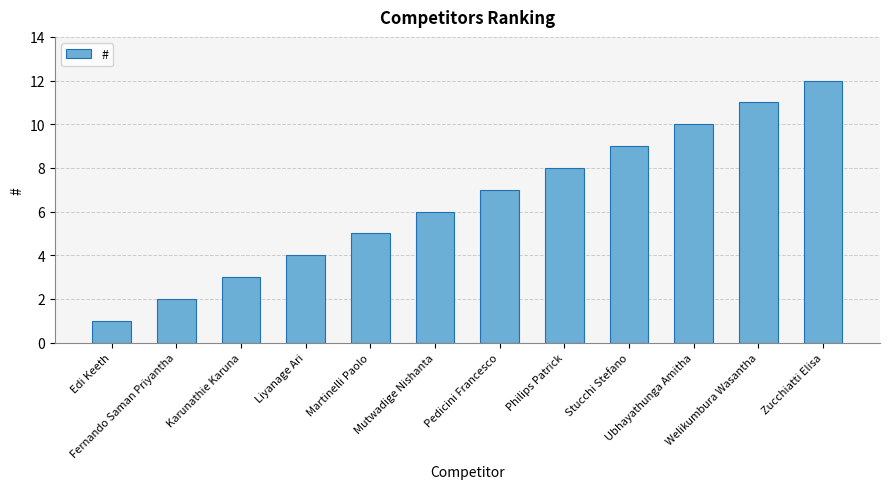

The value at Fernando Saman Priyantha is 3. True or false?

False